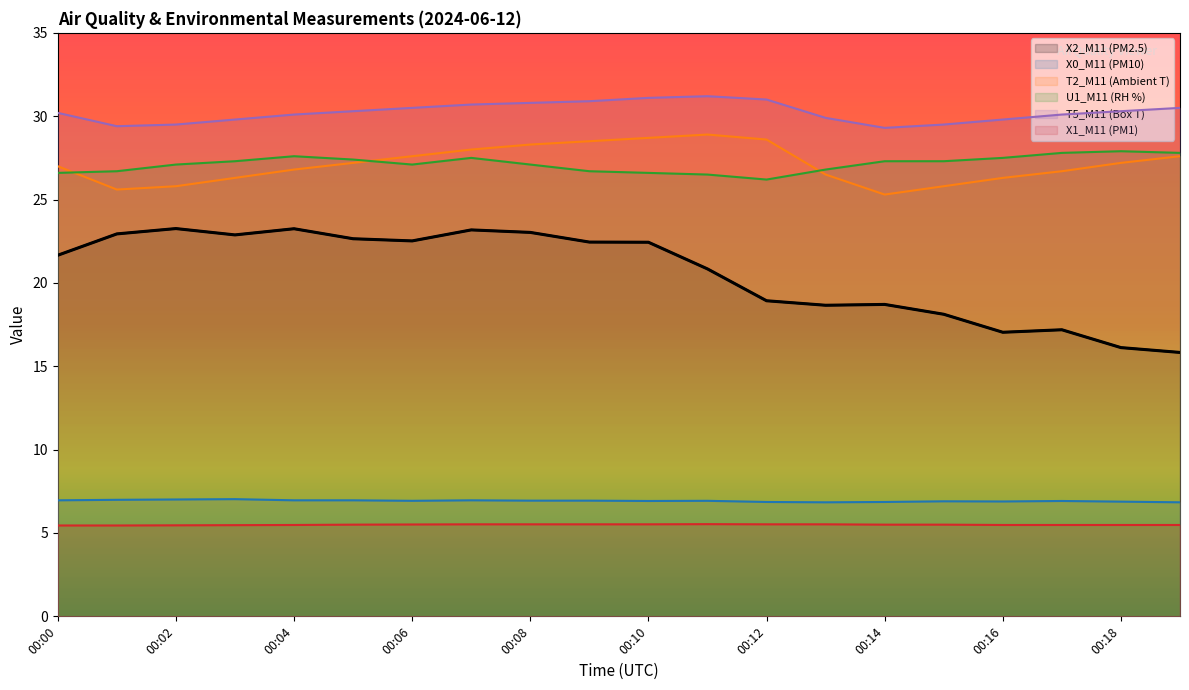

What is the total value across all series at 00:19?

114.0